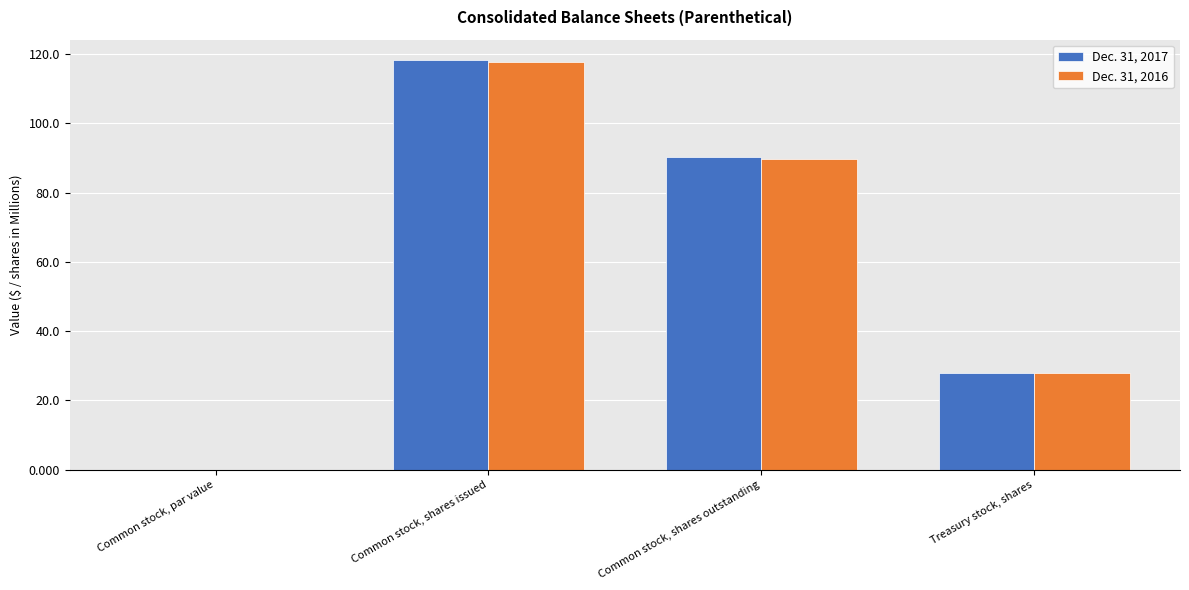

The Dec. 31, 2017 series shows 0.0 at Common stock, par value. True or false?

True